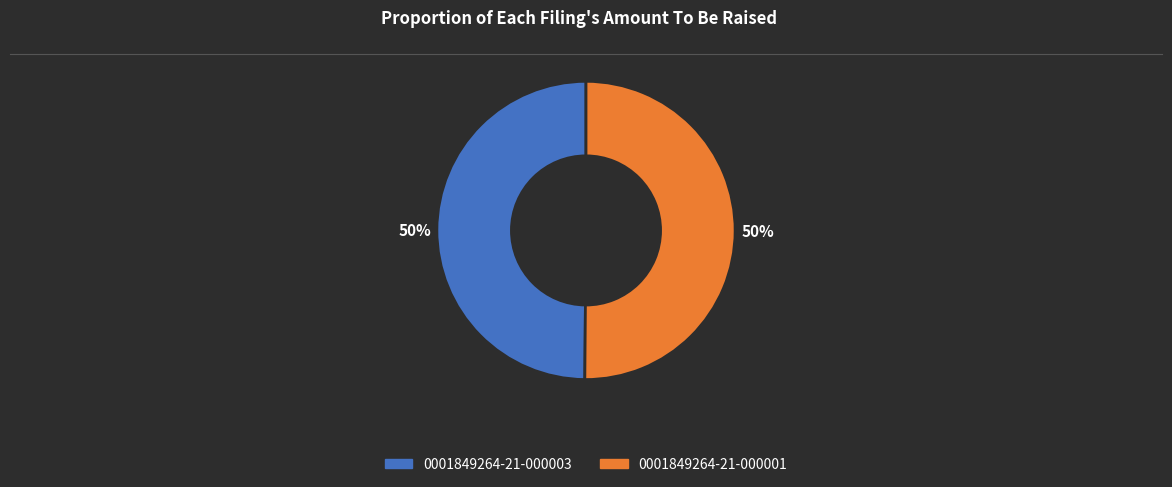

Is the sum of 0001849264-21-000003 and 0001849264-21-000001 greater than half?

Yes